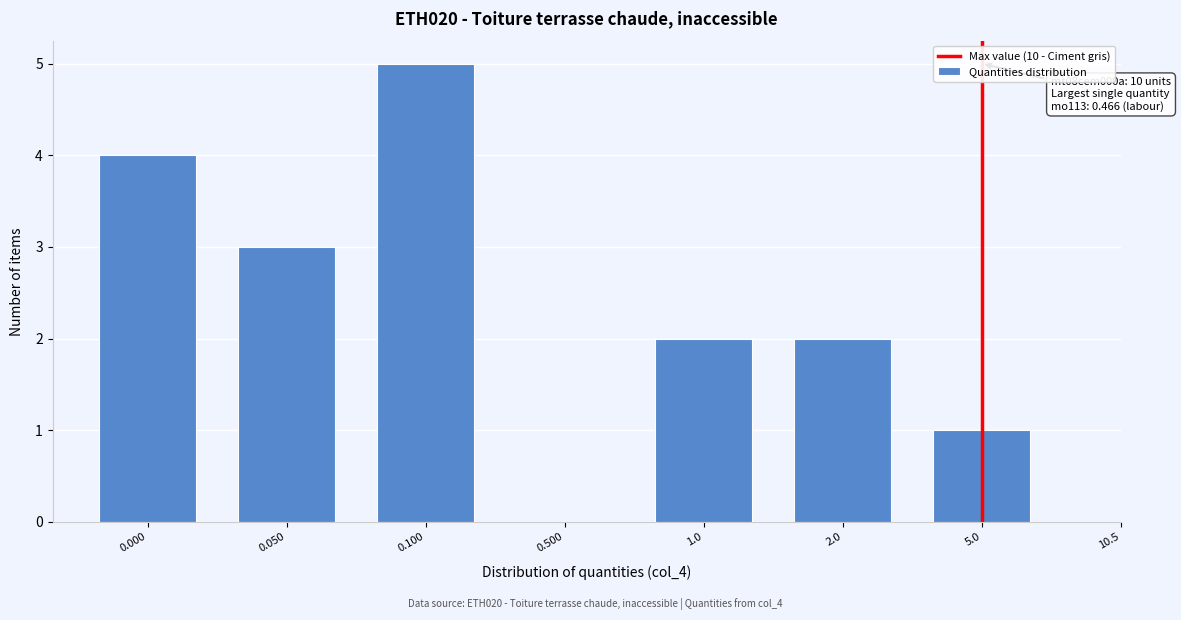

Reading left to right, what are all the values shown in this chart?

0.000=4	0.050=3	0.100=5	0.500=0	1.0=2	2.0=2	5.0=1